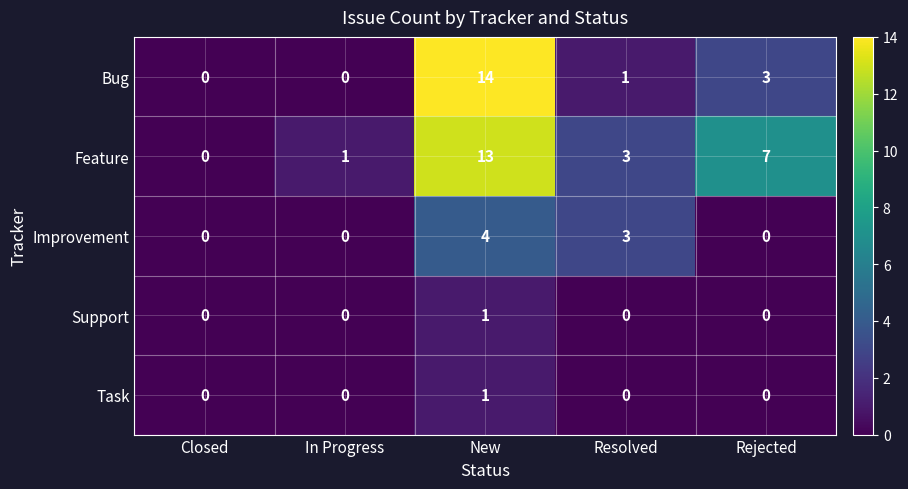

How many data points in Improvement are above 0?

2